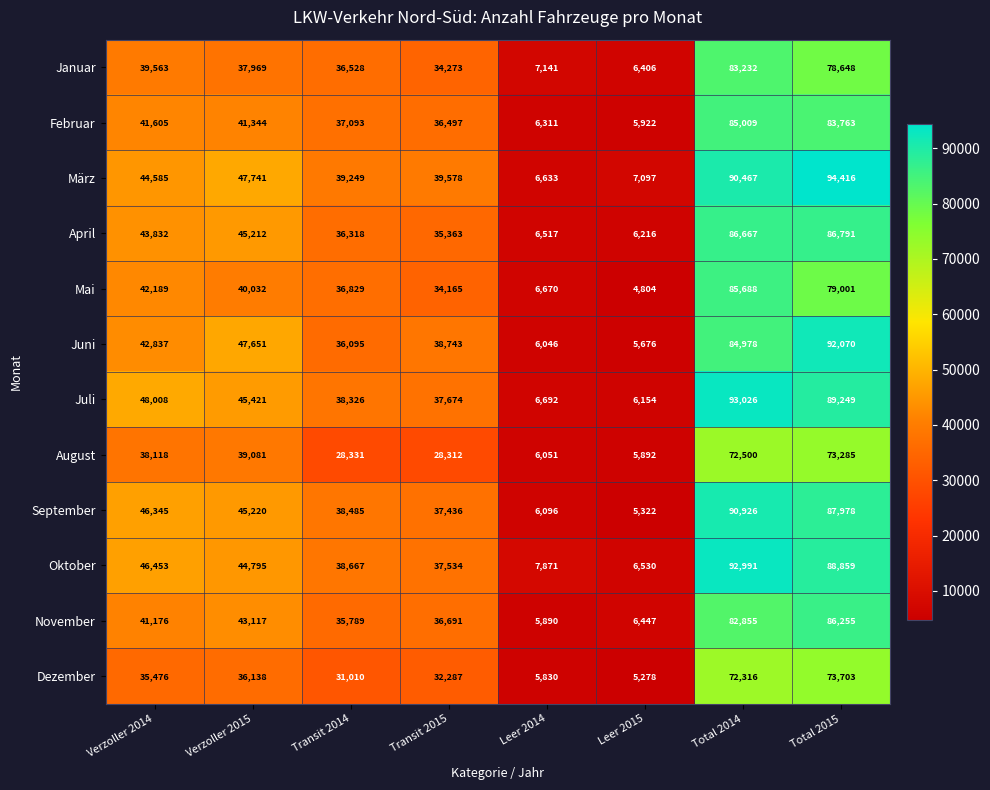

Which series has the largest range (max minus min)?

März